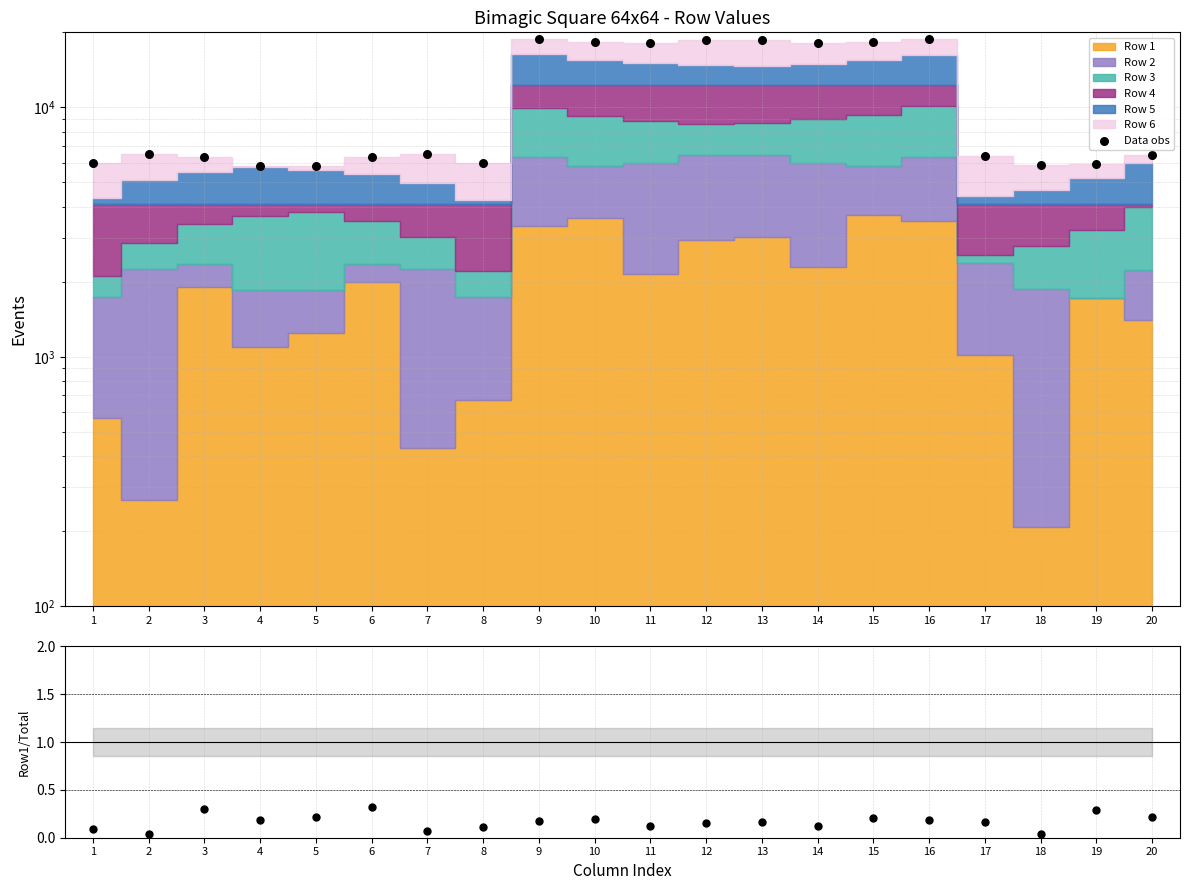

Which series contains the highest Y value?

Data obs